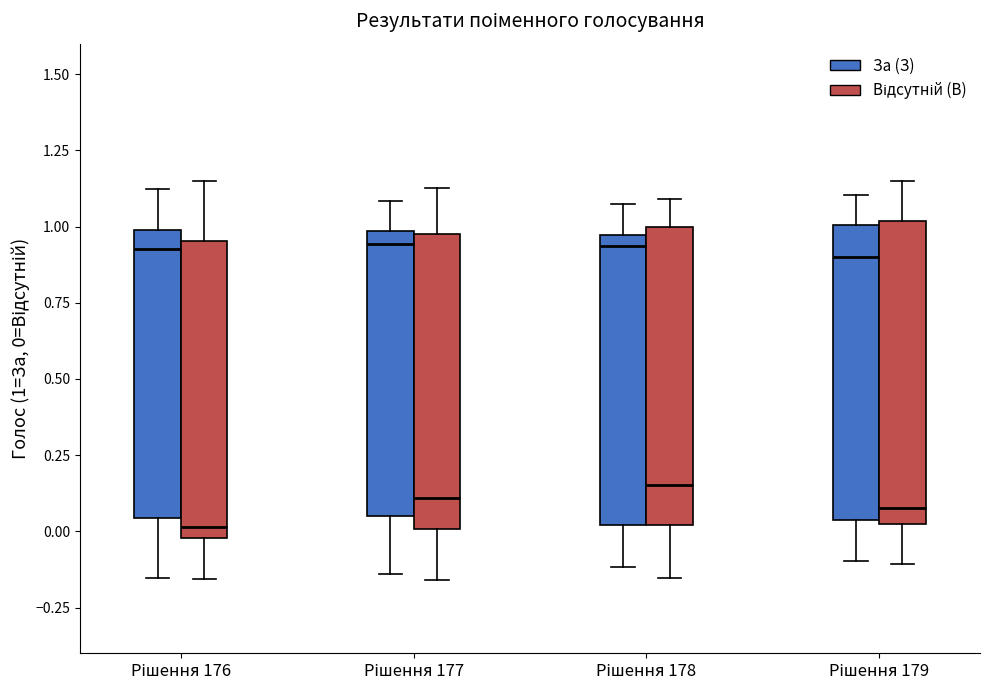

Reading left to right, transcribe this box plot: for each box, give where its median line is, the range the box spans, and where its two whiskers end, as read against the y-axis. The values are not printed on the chart, so give them approximately, as read against the axis.

Рішення 176 (За (З)): median 0.95, box 0.05 to 1.00, whiskers -0.15 to 1.10
Рішення 176 (Відсутній (В)): median 0.00 (just above the box's lower edge), box 0.00 to 0.95, whiskers -0.15 to 1.15
Рішення 177 (За (З)): median 0.95, box 0.05 to 1.00, whiskers -0.15 to 1.10
Рішення 177 (Відсутній (В)): median 0.10, box 0.00 to 1.00, whiskers -0.15 to 1.15
Рішення 178 (За (З)): median 0.95 (just below the box's upper edge), box 0.00 to 0.95, whiskers -0.10 to 1.05
Рішення 178 (Відсутній (В)): median 0.15, box 0.00 to 1.00, whiskers -0.15 to 1.10
Рішення 179 (За (З)): median 0.90, box 0.05 to 1.00, whiskers -0.10 to 1.10
Рішення 179 (Відсутній (В)): median 0.10, box 0.00 to 1.00, whiskers -0.10 to 1.15